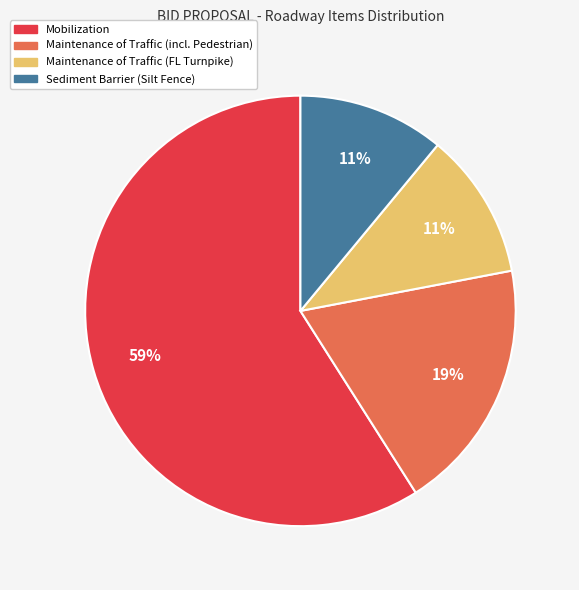

Count the number of slices in the pie.

4